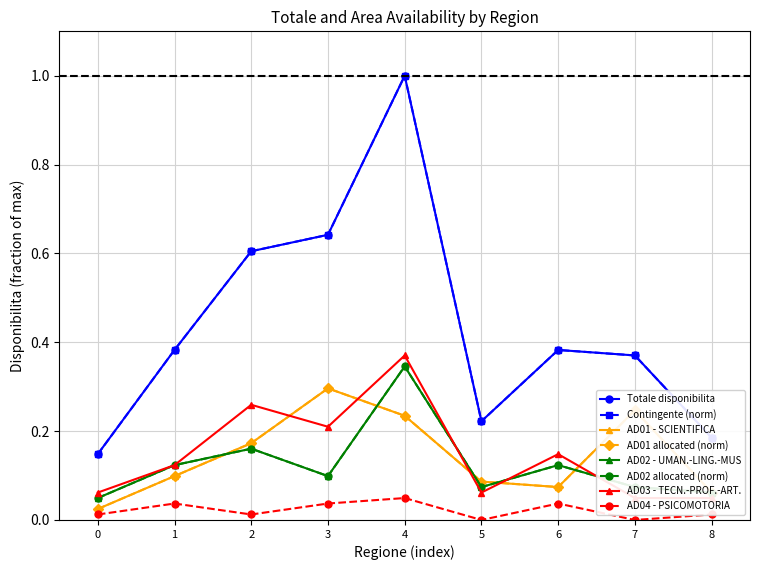

Which series has the largest total across all categories?

totale